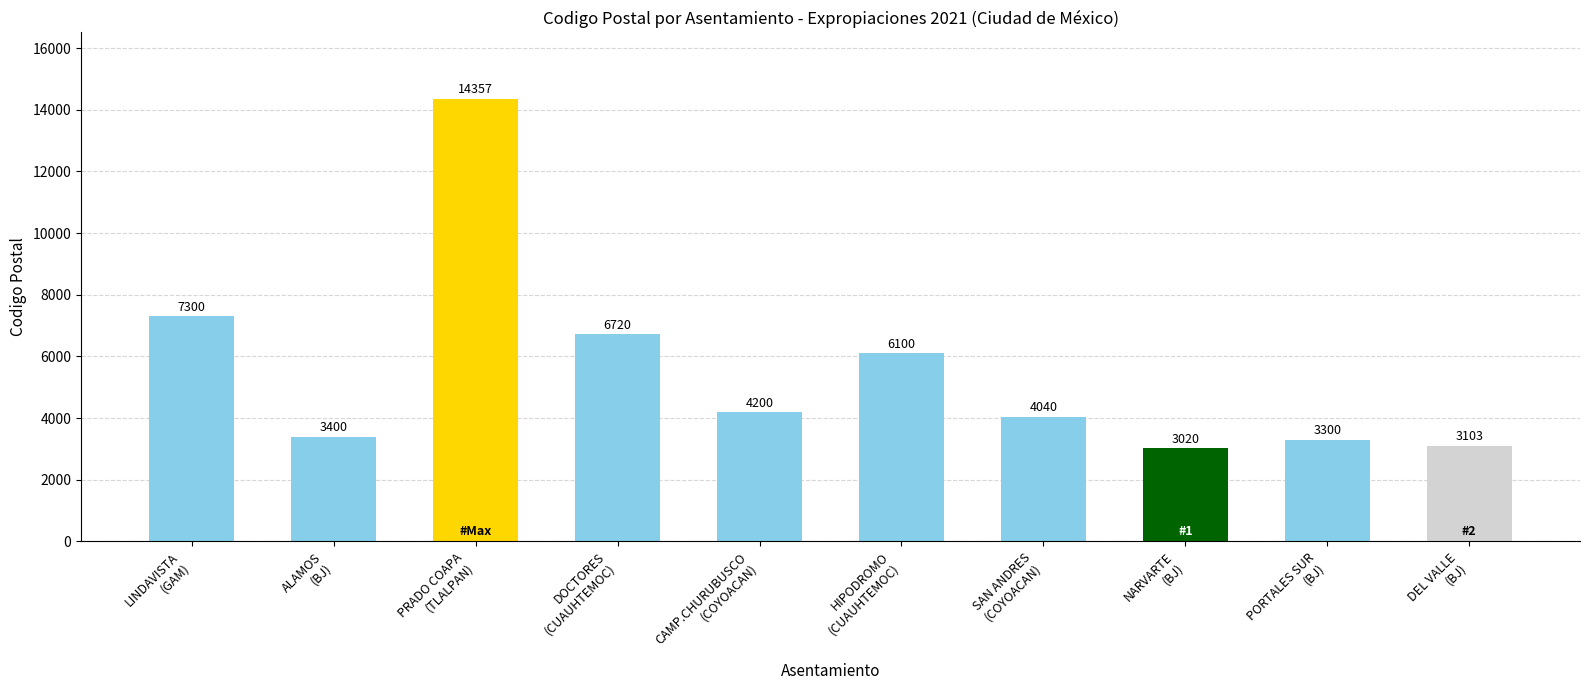

Reading right to left, transcribe all the data shown in this chart.

DEL VALLE
(BJ)=3103	PORTALES SUR
(BJ)=3300	NARVARTE
(BJ)=3020	SAN ANDRES
(COYOACAN)=4040	HIPODROMO
(CUAUHTEMOC)=6100	CAMP.CHURUBUSCO
(COYOACAN)=4200	DOCTORES
(CUAUHTEMOC)=6720	PRADO COAPA
(TLALPAN)=14357	ALAMOS
(BJ)=3400	LINDAVISTA
(GAM)=7300